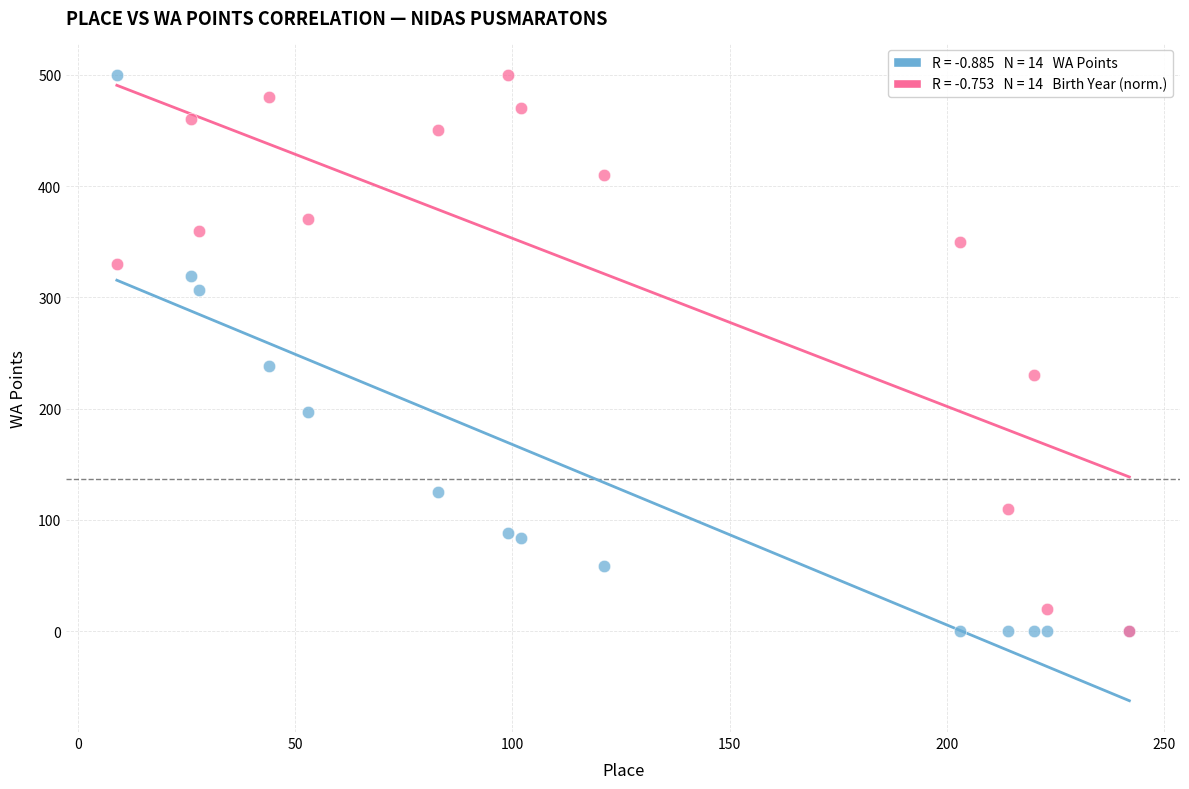

Across all series, what Y value is closest to 250?

238